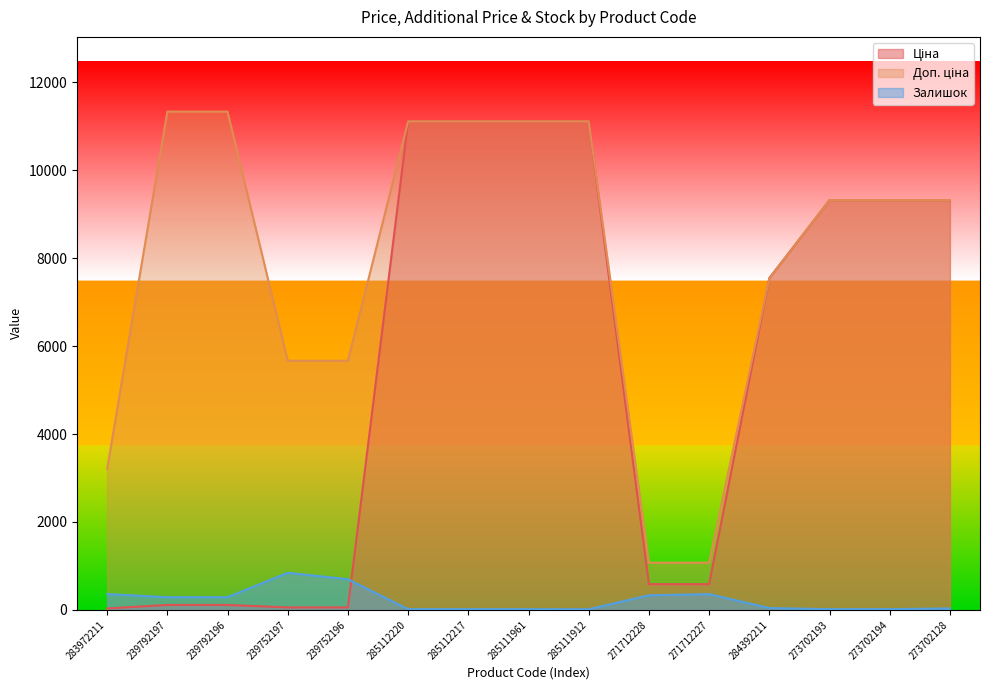

True or false: Залишок and Доп. ціна intersect in this chart.

False